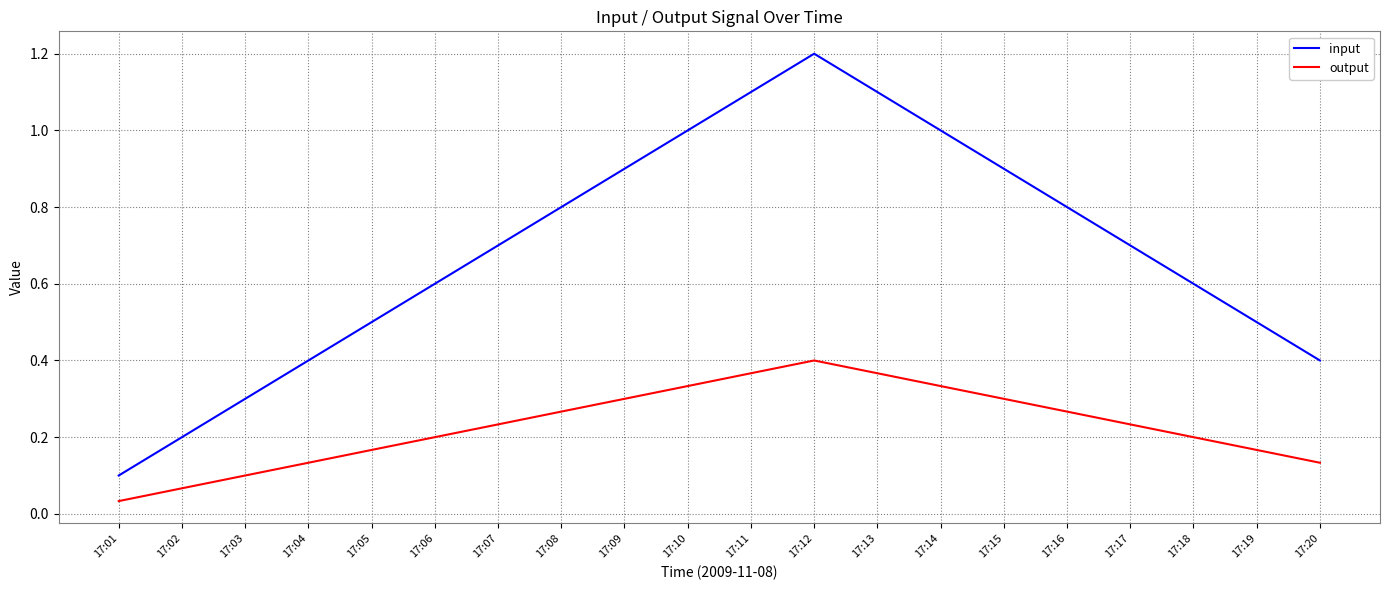

Read the input value at 17:11.

1.1